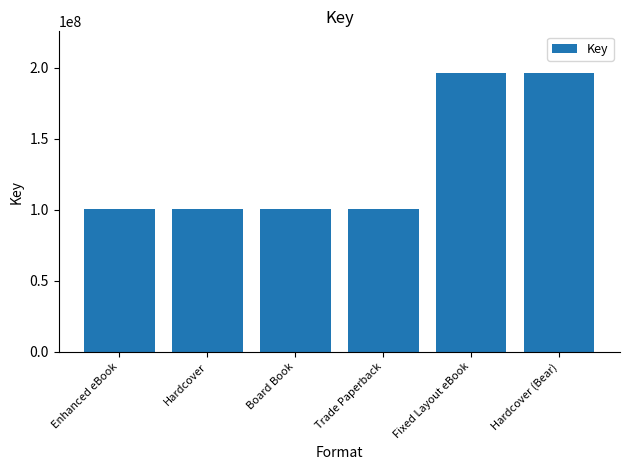

What is the maximum value shown in the chart?

196319874